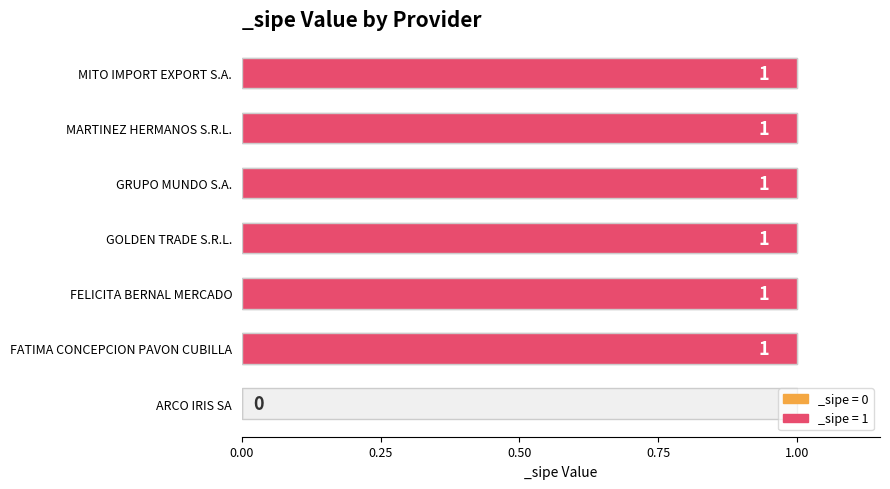

List the labels in order of value, smallest first.

ARCO IRIS SA, FATIMA CONCEPCION PAVON CUBILLA, FELICITA BERNAL MERCADO, GOLDEN TRADE S.R.L., GRUPO MUNDO S.A., MARTINEZ HERMANOS S.R.L., MITO IMPORT EXPORT S.A.